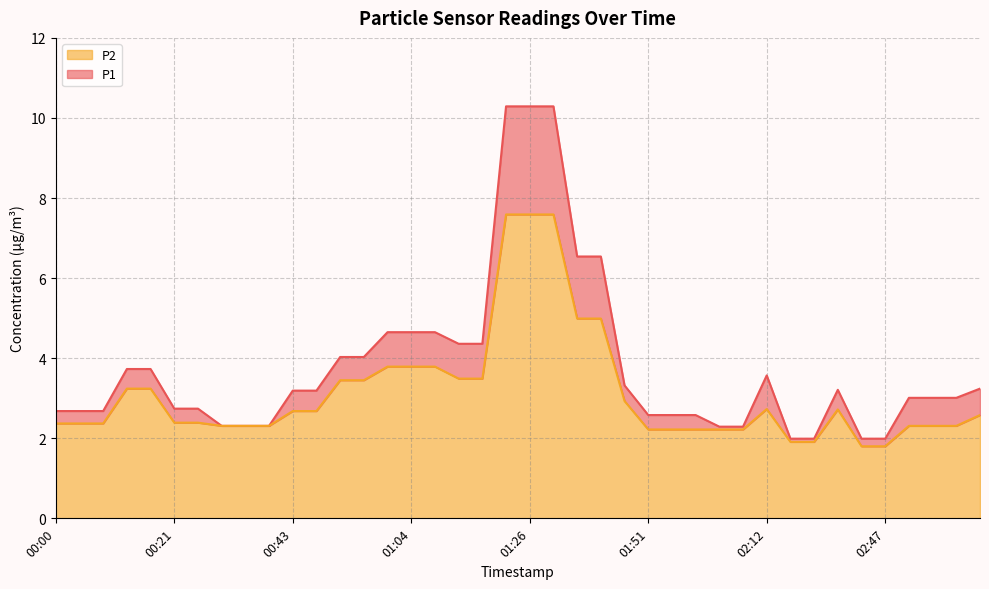

Rank the series at 02:38 from lowest to highest value.

P2, P1